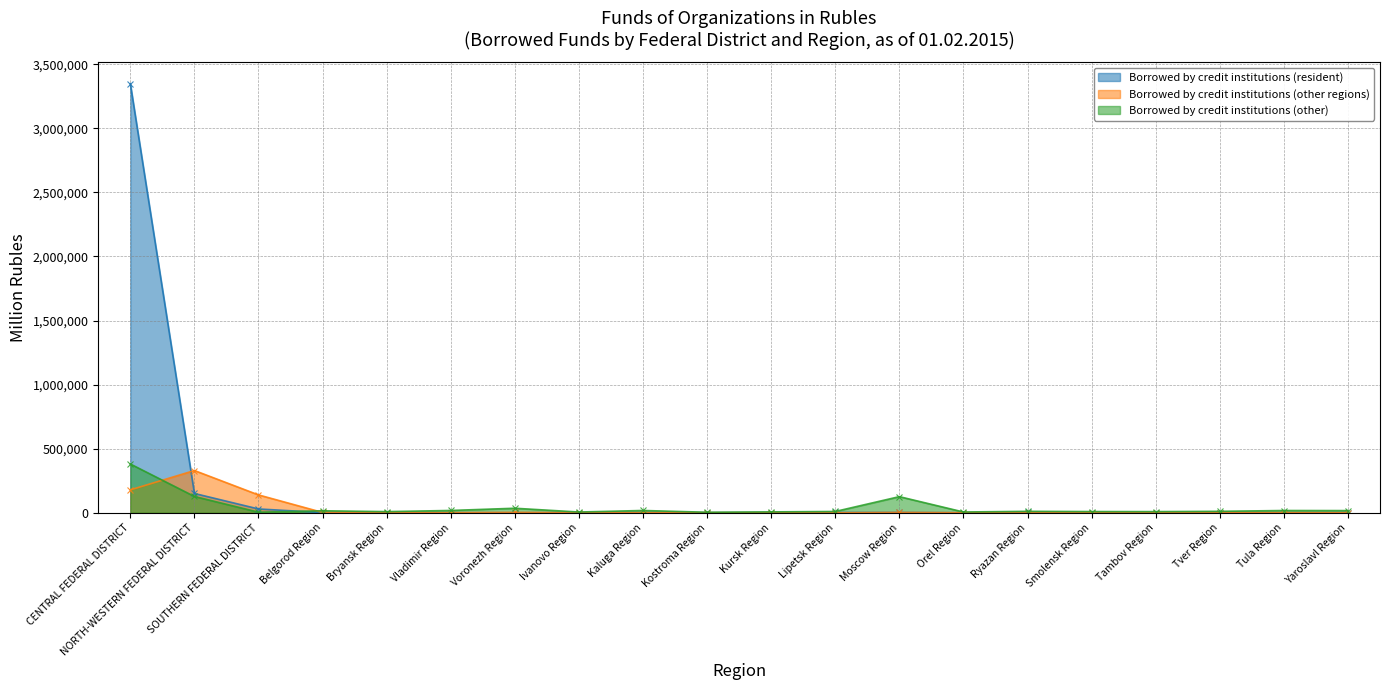

Rank the series by their maximum value, from lowest to highest.

Borrowed by credit institutions (other regions), Borrowed by credit institutions (other), Borrowed by credit institutions (resident)